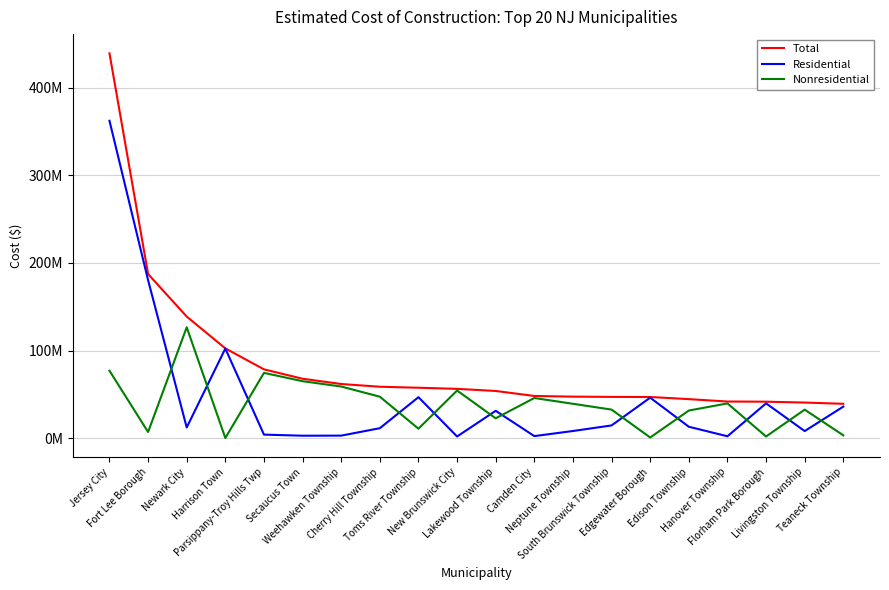

Reading left to right, transcribe all the data shown in this chart.

Total: Jersey City=439261855	Fort Lee Borough=187340711	Newark City=138775646	Harrison Town=102449080	Parsippany-Troy Hills Twp=78544104	Secaucus Town=67802953	Weehawken Township=61805487	Cherry Hill Township=58682153	Toms River Township=57540176	New Brunswick City=56265422	Lakewood Township=53855331	Camden City=48149462	Neptune Township=47383274	South Brunswick Township=47099978	Edgewater Borough=46968550	Edison Township=44535895	Hanover Township=41798787	Florham Park Borough=41617374	Livingston Township=40621694	Teaneck Township=39222688
Residential: Jersey City=362298057	Fort Lee Borough=180340256	Newark City=12209213	Harrison Town=102282180	Parsippany-Troy Hills Twp=4034404	Secaucus Town=2789897	Weehawken Township=2883637	Cherry Hill Township=11357969	Toms River Township=46754805	New Brunswick City=1890947	Lakewood Township=31216076	Camden City=2332464	Neptune Township=8152385	South Brunswick Township=14521189	Edgewater Borough=46218334	Edison Township=13016154	Hanover Township=2139592	Florham Park Borough=39719047	Livingston Township=8085364	Teaneck Township=35994736
Nonresidential: Jersey City=76963798	Fort Lee Borough=7000455	Newark City=126566433	Harrison Town=166900	Parsippany-Troy Hills Twp=74509700	Secaucus Town=65013056	Weehawken Township=58921850	Cherry Hill Township=47324184	Toms River Township=10785371	New Brunswick City=54374475	Lakewood Township=22639255	Camden City=45816998	Neptune Township=39230889	South Brunswick Township=32578789	Edgewater Borough=750216	Edison Township=31519741	Hanover Township=39659195	Florham Park Borough=1898327	Livingston Township=32536330	Teaneck Township=3227952